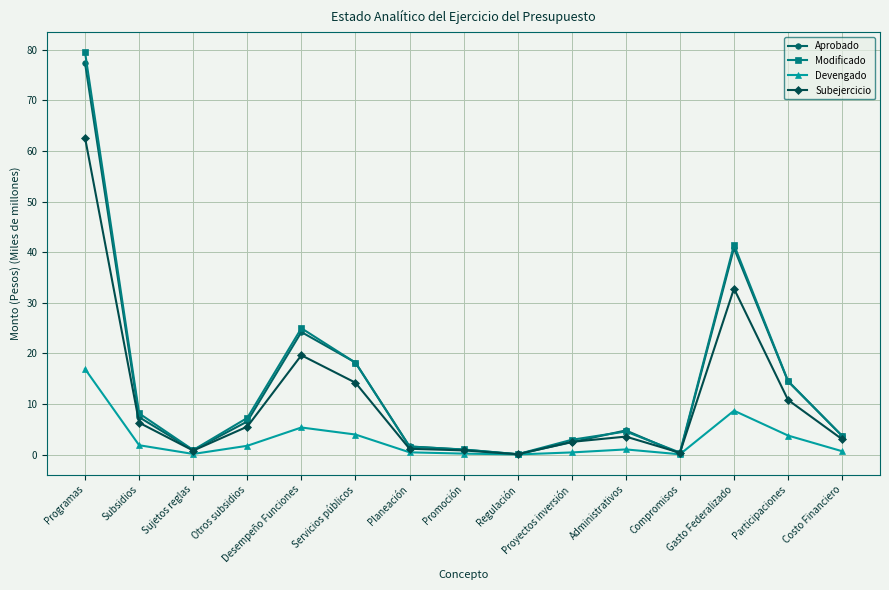

Where is Subejercicio nearest to the value 31?

Gasto Federalizado